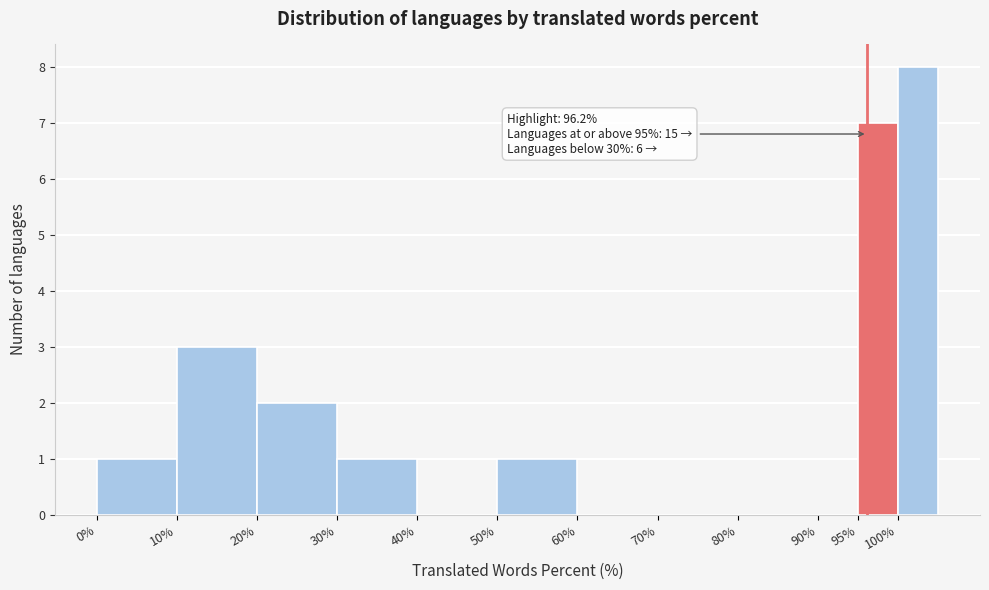

Over which range of the x-axis is the bar tallest?

100 to 105